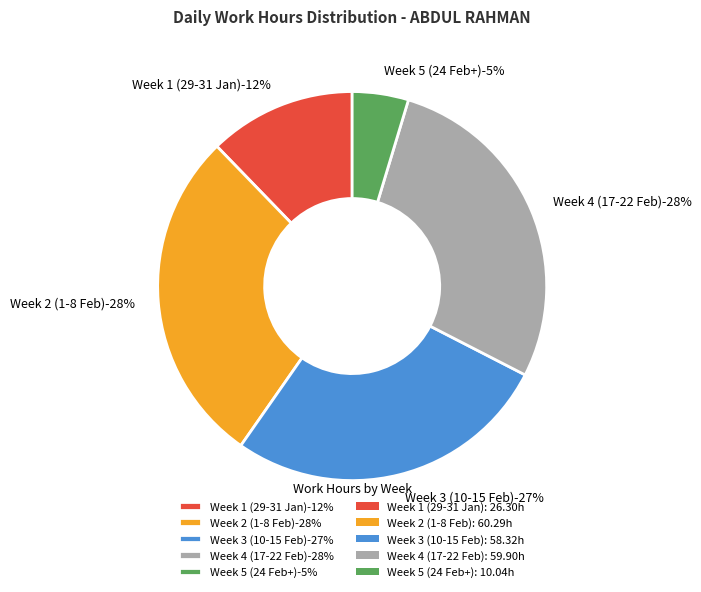

Is 18-Tue the majority of the pie?

No